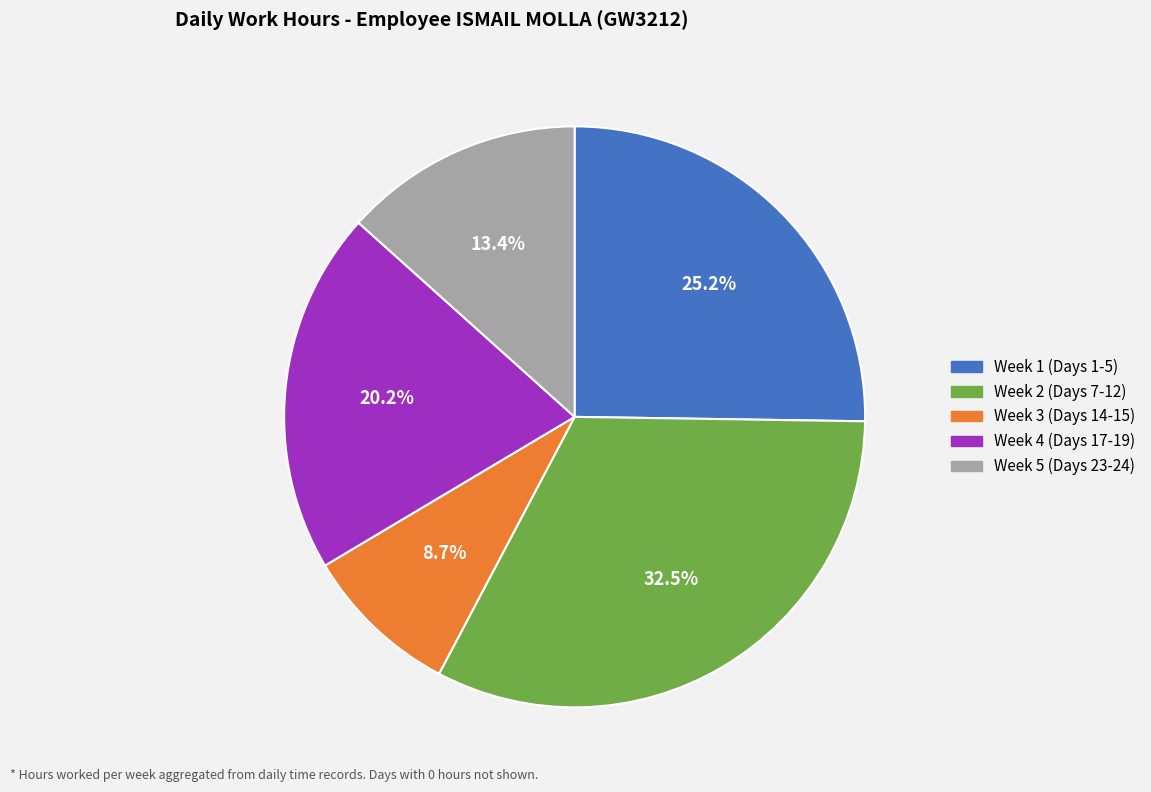

Does any single category account for the majority?

No